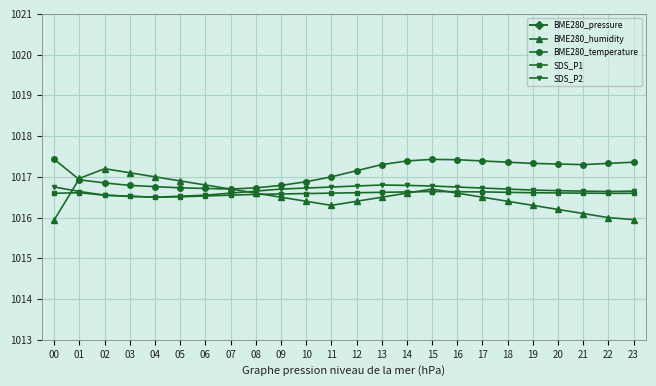

Which category has the lowest value in the SDS_P1 series?

04